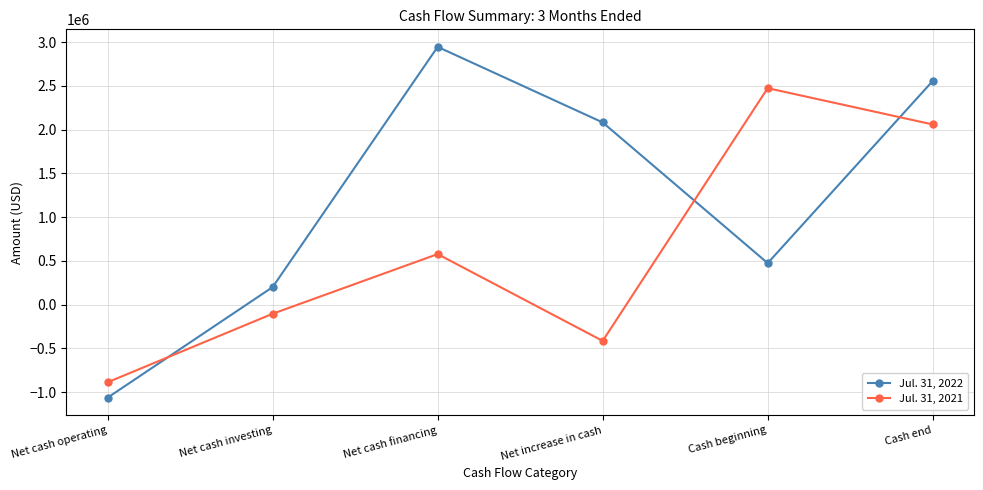

True or false: Jul. 31, 2021 has more than 2 interior local peaks.

False